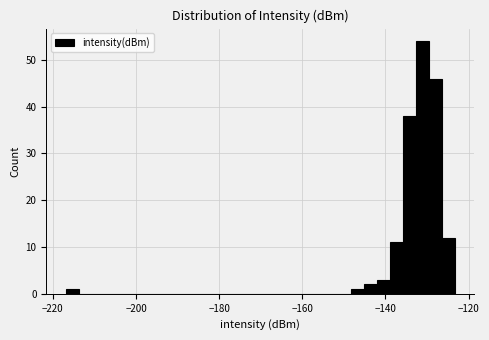

Around what value on the x-axis is the tallest bar? Give the approximate position of its centre, as read against the axis.

-132